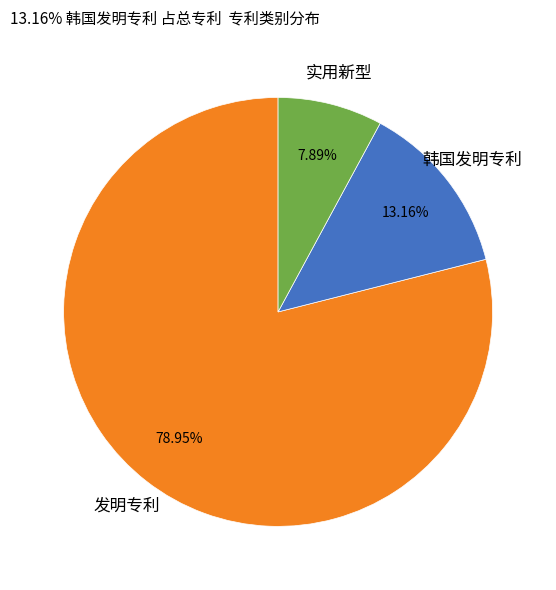

Is there a majority slice in this chart?

Yes